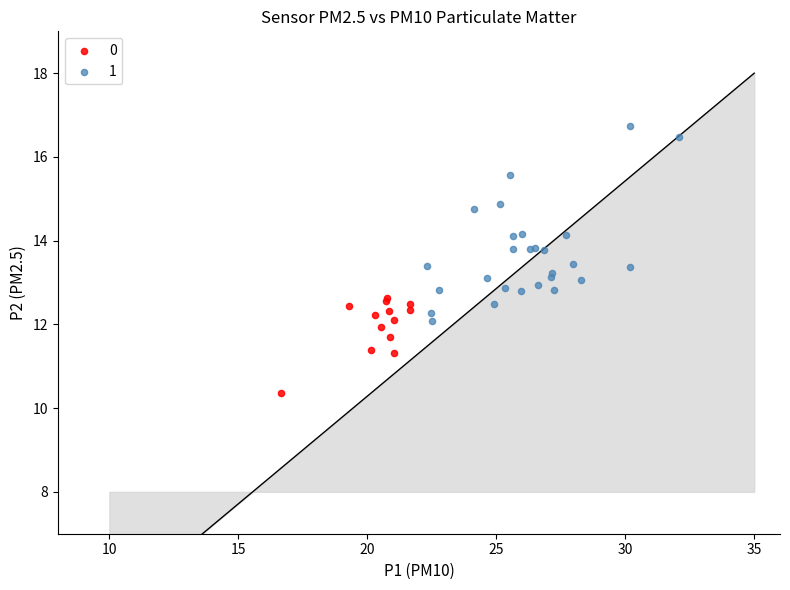

Which series reaches the maximum Y coordinate?

1